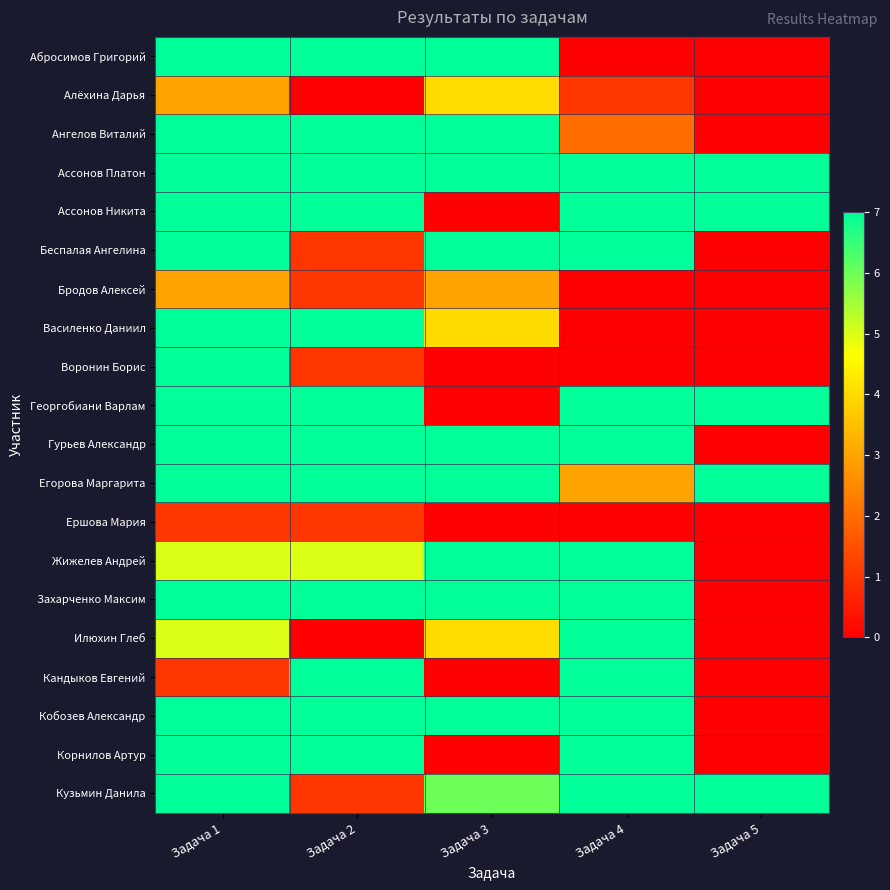

At Задача 1, list the series in order from smallest to largest.

Ершова Мария, Кандыков Евгений, Алёхина Дарья, Бродов Алексей, Жижелев Андрей, Илюхин Глеб, Абросимов Григорий, Ангелов Виталий, Ассонов Платон, Ассонов Никита, Беспалая Ангелина, Василенко Даниил, Воронин Борис, Георгобиани Варлам, Гурьев Александр, Егорова Маргарита, Захарченко Максим, Кобозев Александр, Корнилов Артур, Кузьмин Данила